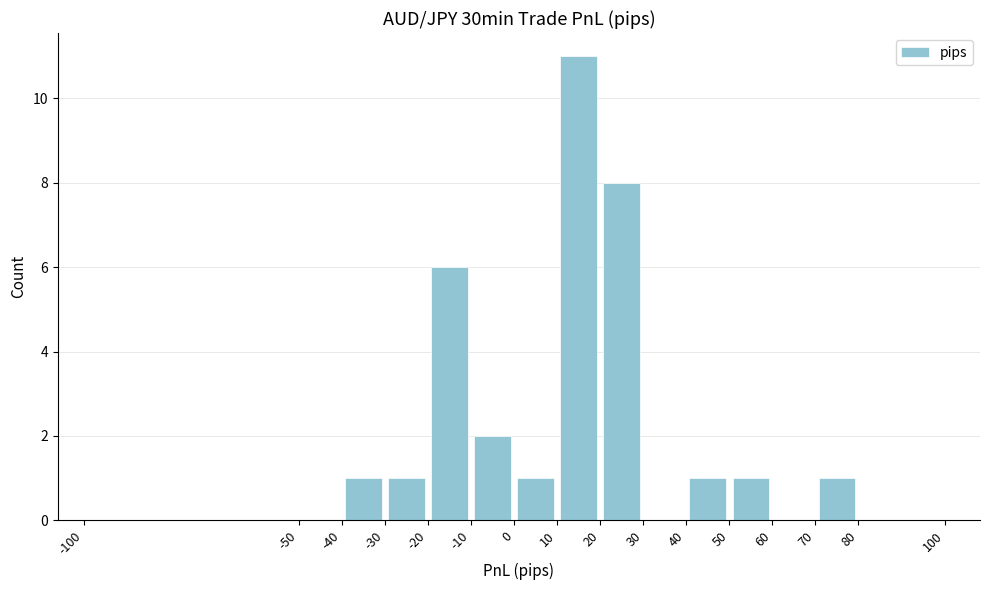

Reading left to right, transcribe this chart: for each bar, give the range it covers on the x-axis and its height. The values are not printed on the chart, so give them approximately, as read against the axis.

-100 to -50: 0
-50 to -40: 0
-40 to -30: 1
-30 to -20: 1
-20 to -10: 6
-10 to 0: 2
0 to 10: 1
10 to 20: 11
20 to 30: 8
30 to 40: 0
40 to 50: 1
50 to 60: 1
60 to 70: 0
70 to 80: 1
80 to 100: 0